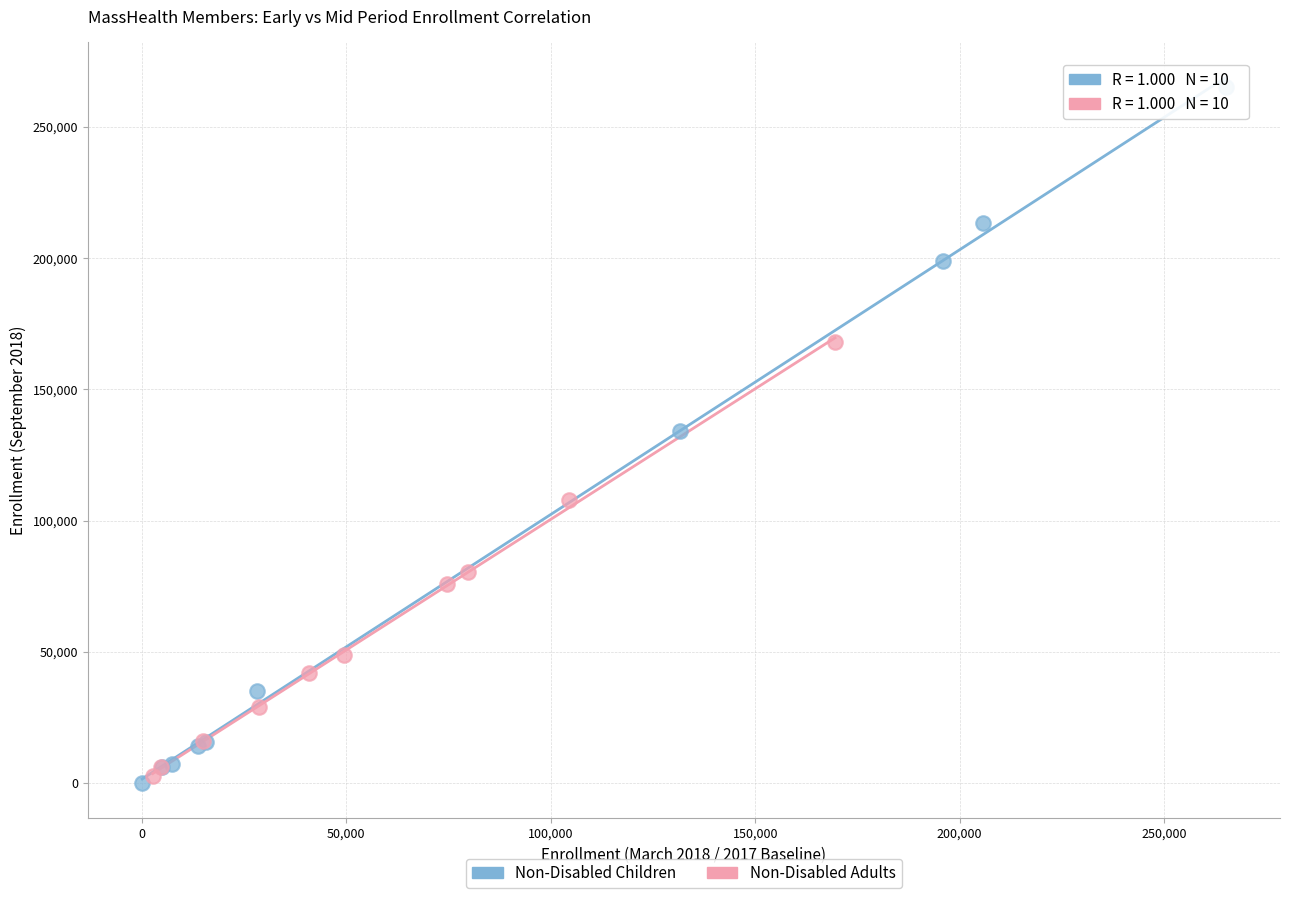

Which series reaches the maximum Y coordinate?

Non-Disabled Children